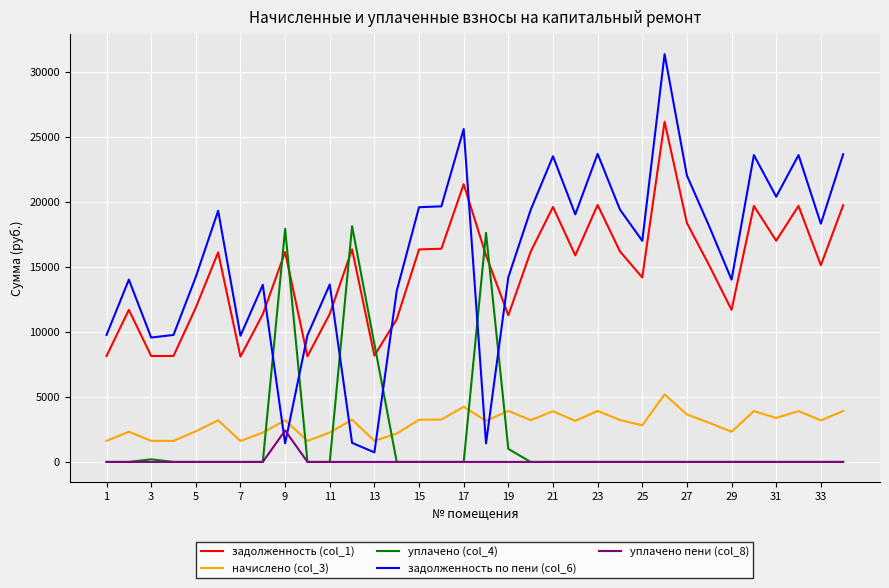

Which series has the largest range (max minus min)?

задолженность по пени (col_6)